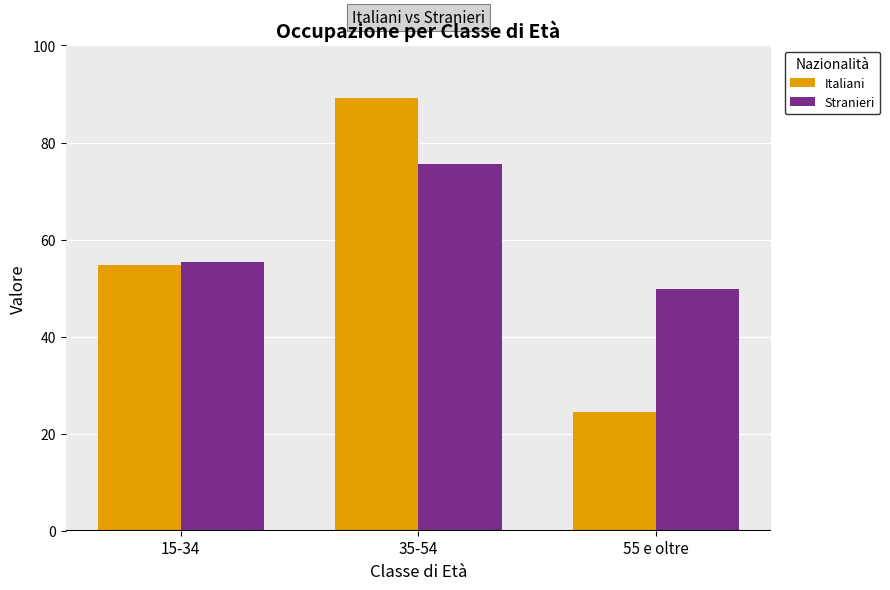

Reading right to left, transcribe all the data shown in this chart.

Italiani: 24.5	89.1	54.8
Stranieri: 49.9	75.6	55.4